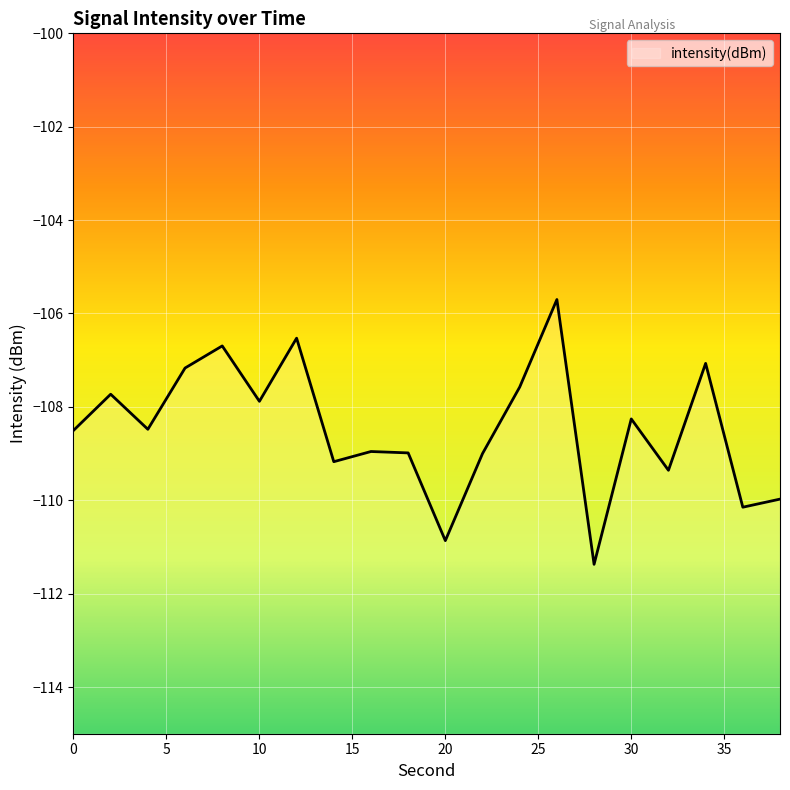

Between 20 and 18, which is larger?

18